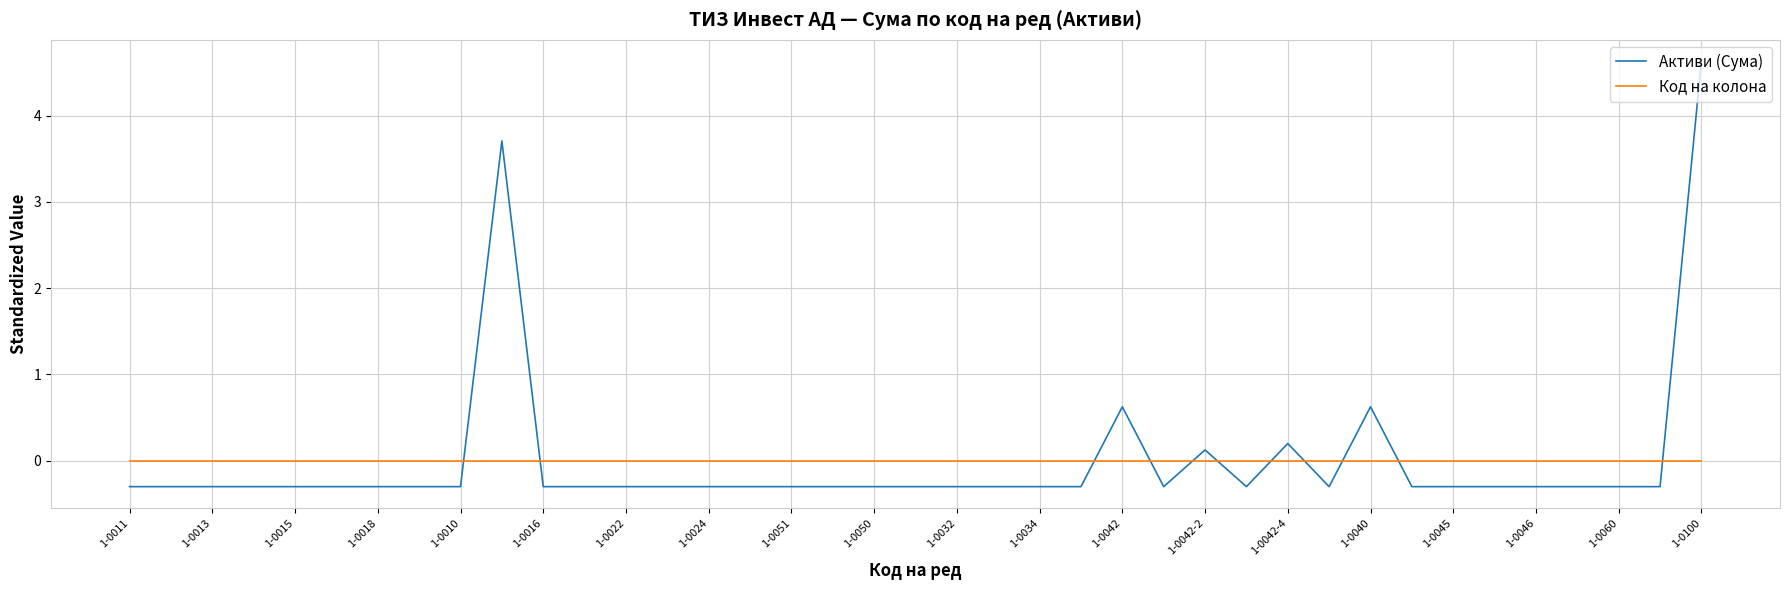

What is the minimum value shown in the chart?

-0.3